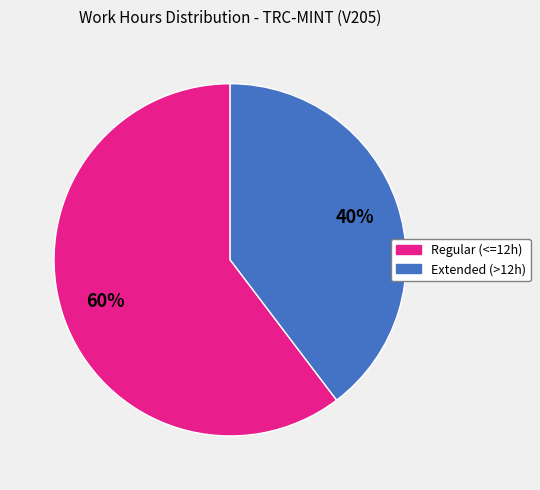

Count the number of slices in the pie.

2